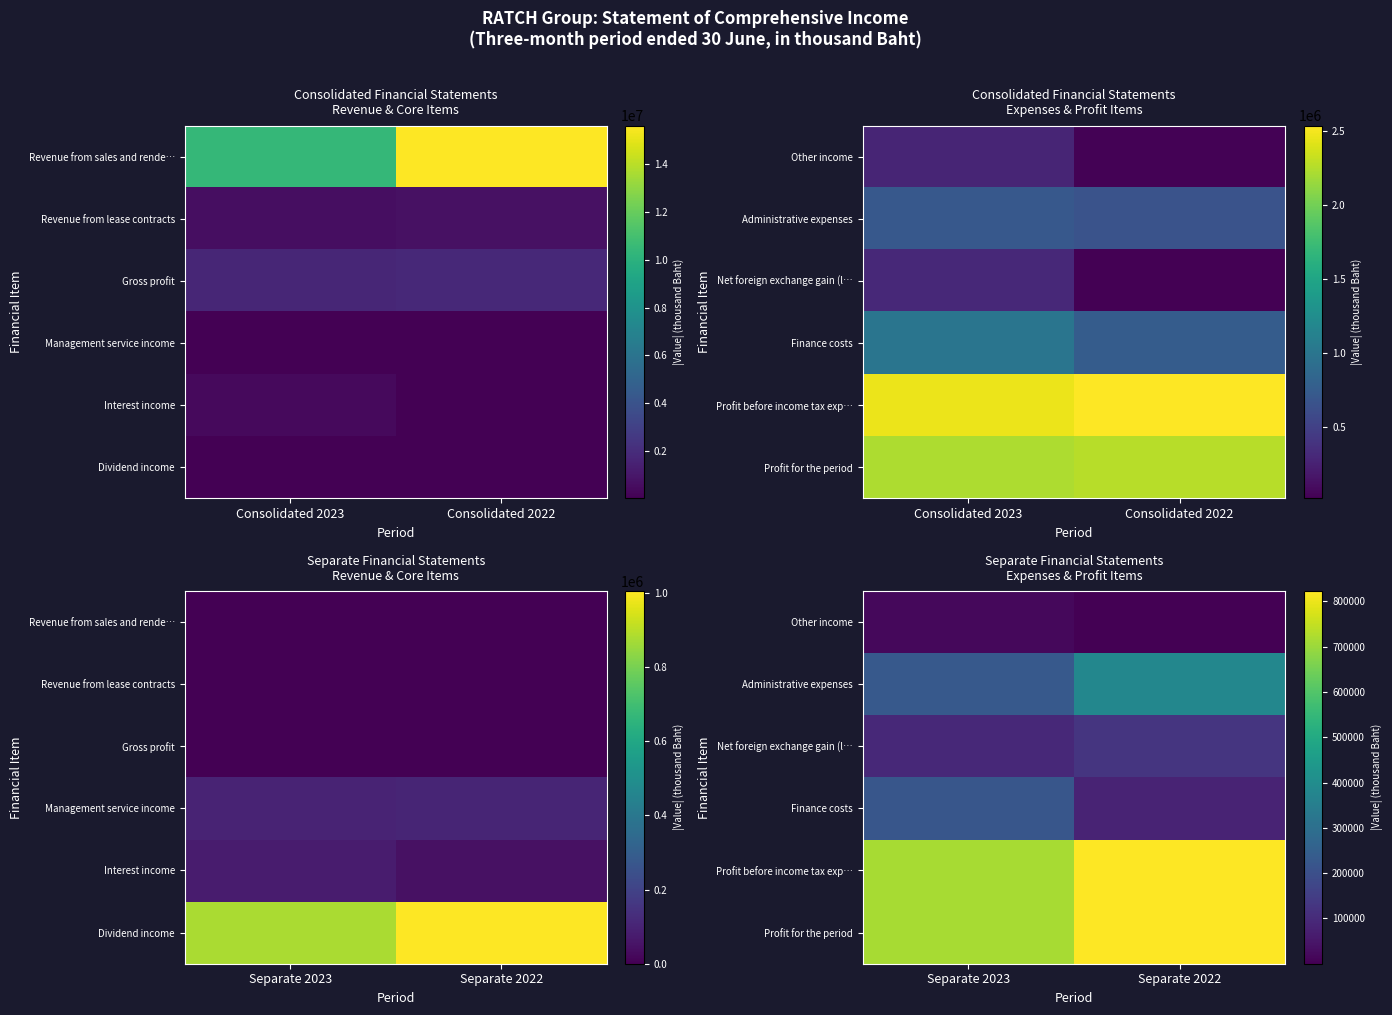

Which category has the highest value in the Profit before income tax exp… series?

Separate 2022